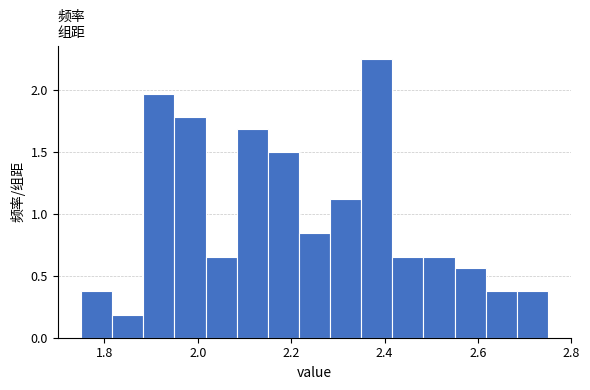

Around what value on the x-axis is the tallest bar? Give the approximate position of its centre, as read against the axis.

2.38